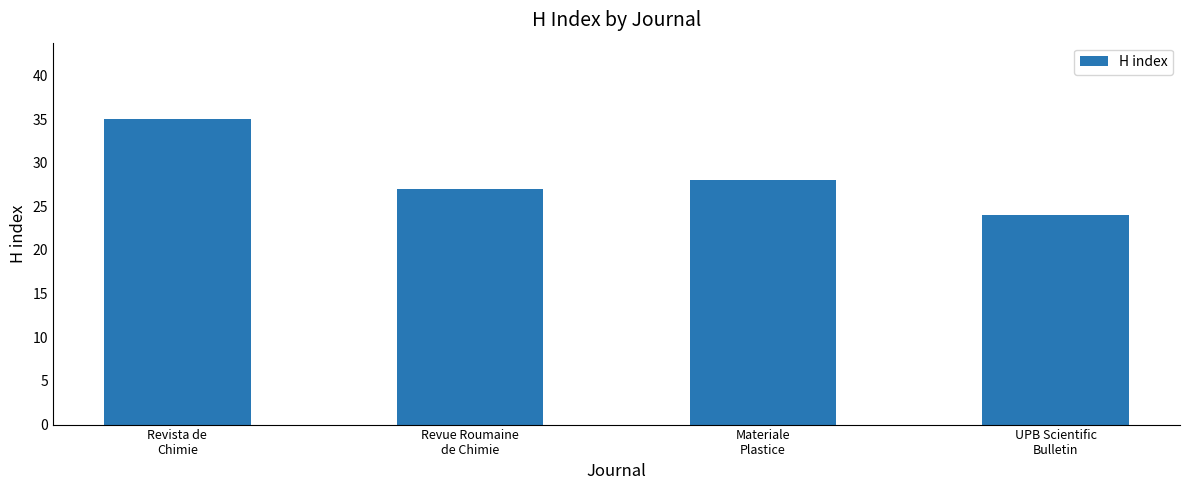

What is the difference between the maximum and minimum values?

11